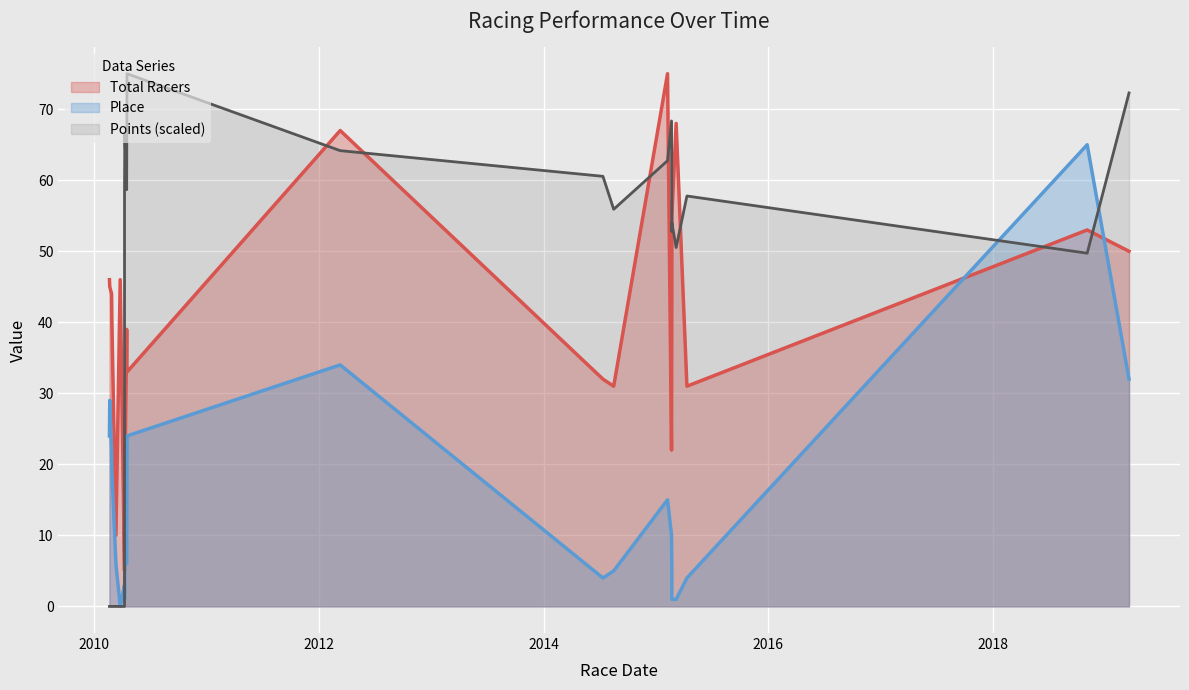

What are all the series names shown in the legend?

Total Racers, Place, Points